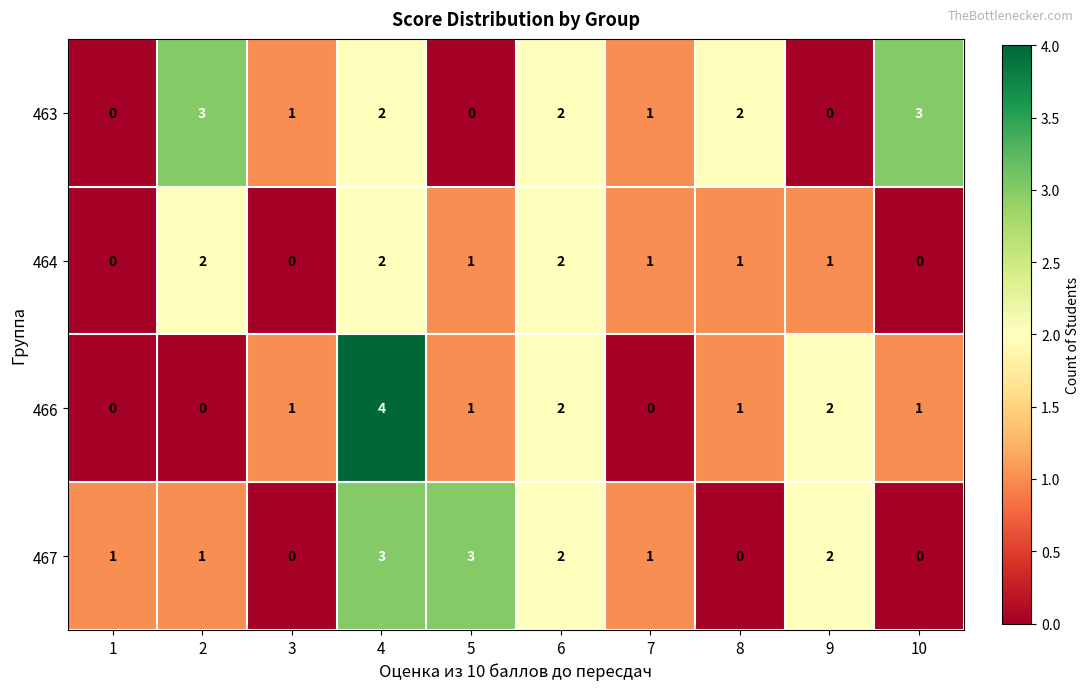

The value of 467 at 5 is 4. True or false?

False